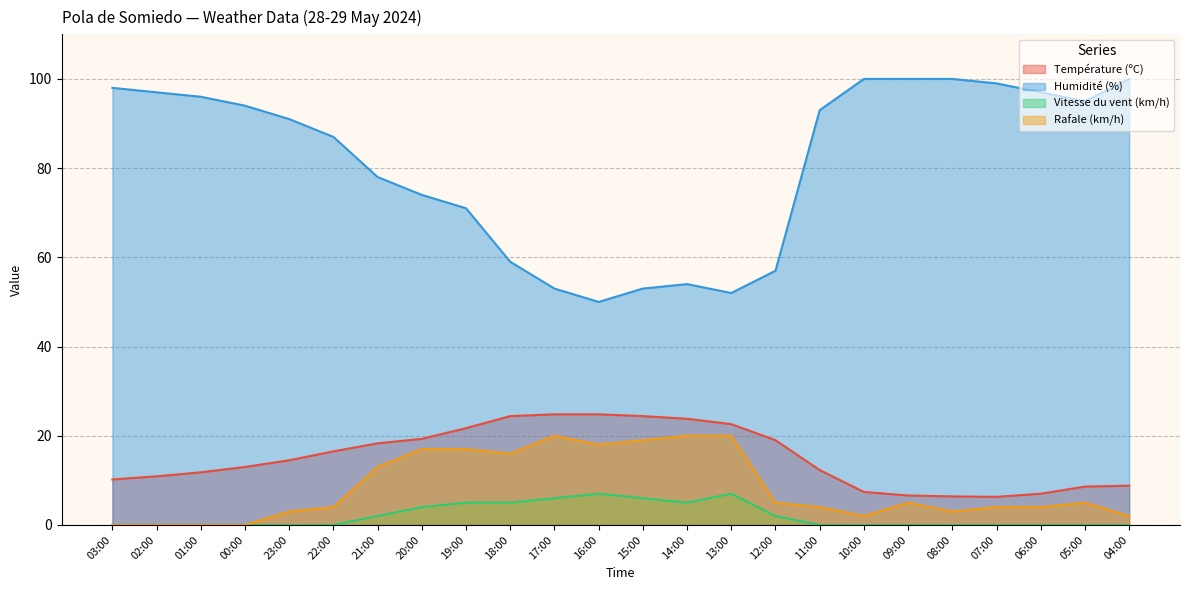

Reading right to left, list all the values displayed in this chart.

Température (ºC): 04:00=8.8	05:00=8.6	06:00=7.0	07:00=6.3	08:00=6.4	09:00=6.6	10:00=7.4	11:00=12.3	12:00=19.0	13:00=22.6	14:00=23.8	15:00=24.4	16:00=24.8	17:00=24.8	18:00=24.4	19:00=21.7	20:00=19.3	21:00=18.3	22:00=16.5	23:00=14.5	00:00=13.0	01:00=11.8	02:00=10.9	03:00=10.2
Humidité (%): 04:00=100.0	05:00=95.0	06:00=97.0	07:00=99.0	08:00=100.0	09:00=100.0	10:00=100.0	11:00=93.0	12:00=57.0	13:00=52.0	14:00=54.0	15:00=53.0	16:00=50.0	17:00=53.0	18:00=59.0	19:00=71.0	20:00=74.0	21:00=78.0	22:00=87.0	23:00=91.0	00:00=94.0	01:00=96.0	02:00=97.0	03:00=98.0
Vitesse du vent (km/h): 04:00=0.0	05:00=0.0	06:00=0.0	07:00=0.0	08:00=0.0	09:00=0.0	10:00=0.0	11:00=0.0	12:00=2.0	13:00=7.0	14:00=5.0	15:00=6.0	16:00=7.0	17:00=6.0	18:00=5.0	19:00=5.0	20:00=4.0	21:00=2.0	22:00=0.0	23:00=0.0	00:00=0.0	01:00=0.0	02:00=0.0	03:00=0.0
Rafale (km/h): 04:00=2.0	05:00=5.0	06:00=4.0	07:00=4.0	08:00=3.0	09:00=5.0	10:00=2.0	11:00=4.0	12:00=5.0	13:00=20.0	14:00=20.0	15:00=19.0	16:00=18.0	17:00=20.0	18:00=16.0	19:00=17.0	20:00=17.0	21:00=13.0	22:00=4.0	23:00=3.0	00:00=0.0	01:00=0.0	02:00=0.0	03:00=0.0